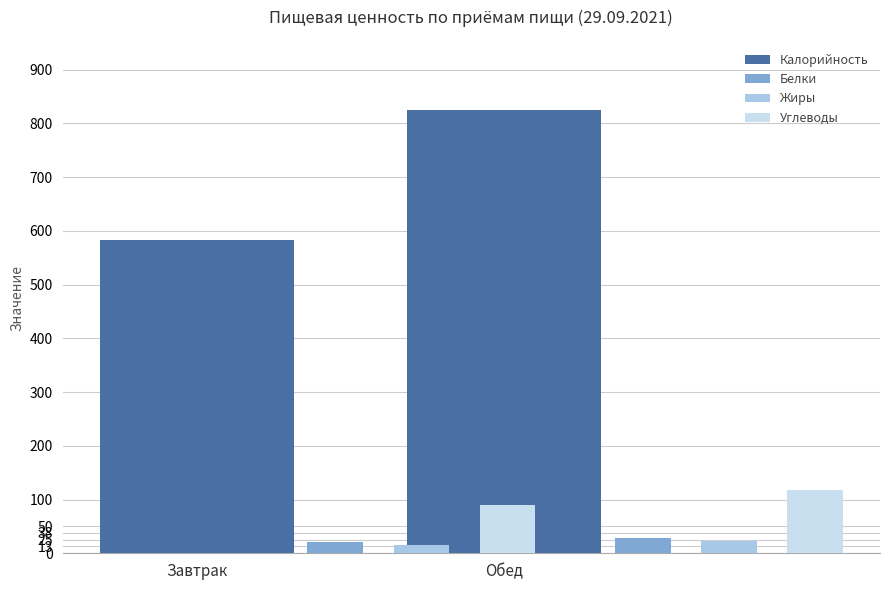

What is the difference between the highest and lowest values at Обед?

802